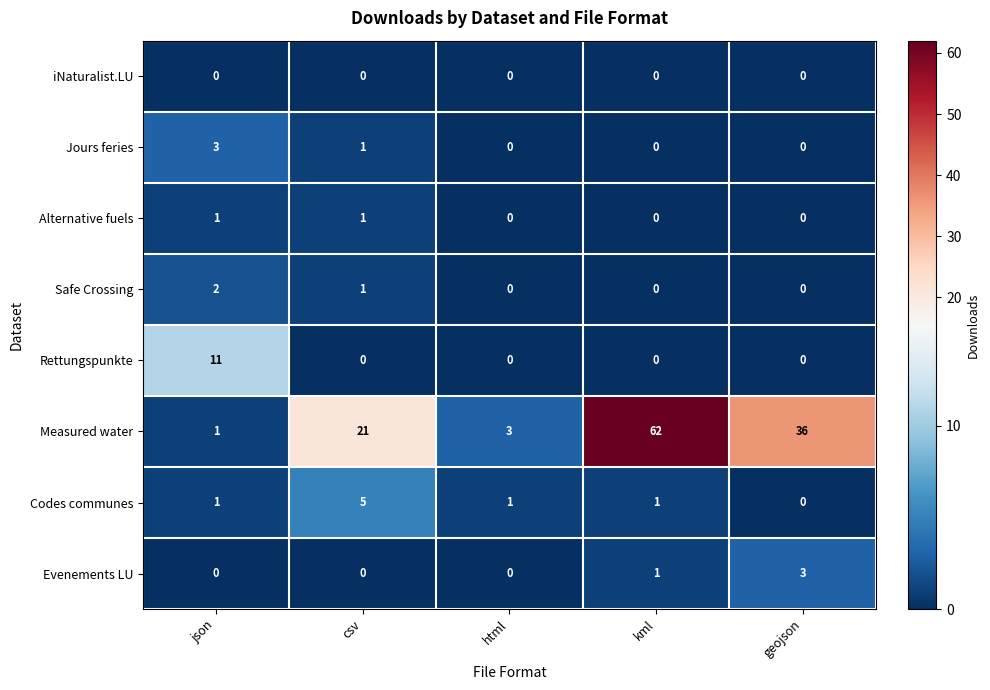

What is the difference between the maximum and minimum values in the Evenements LU series?

3